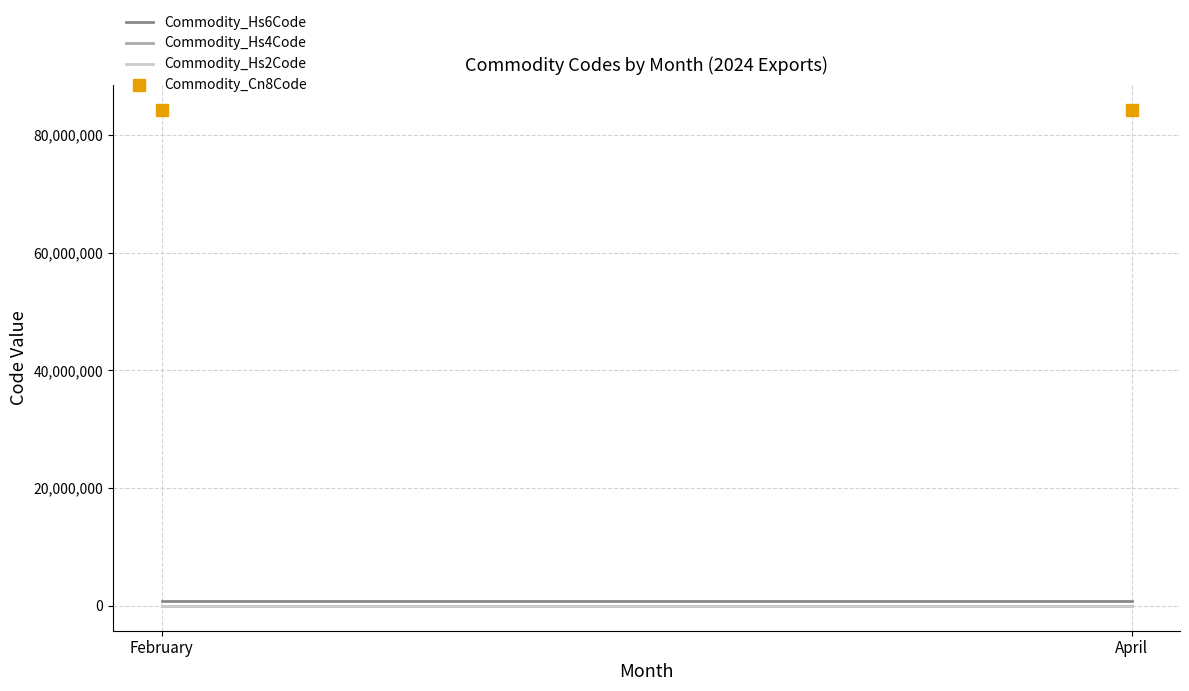

The Commodity_Hs6Code series shows 842835.5 at April. True or false?

True